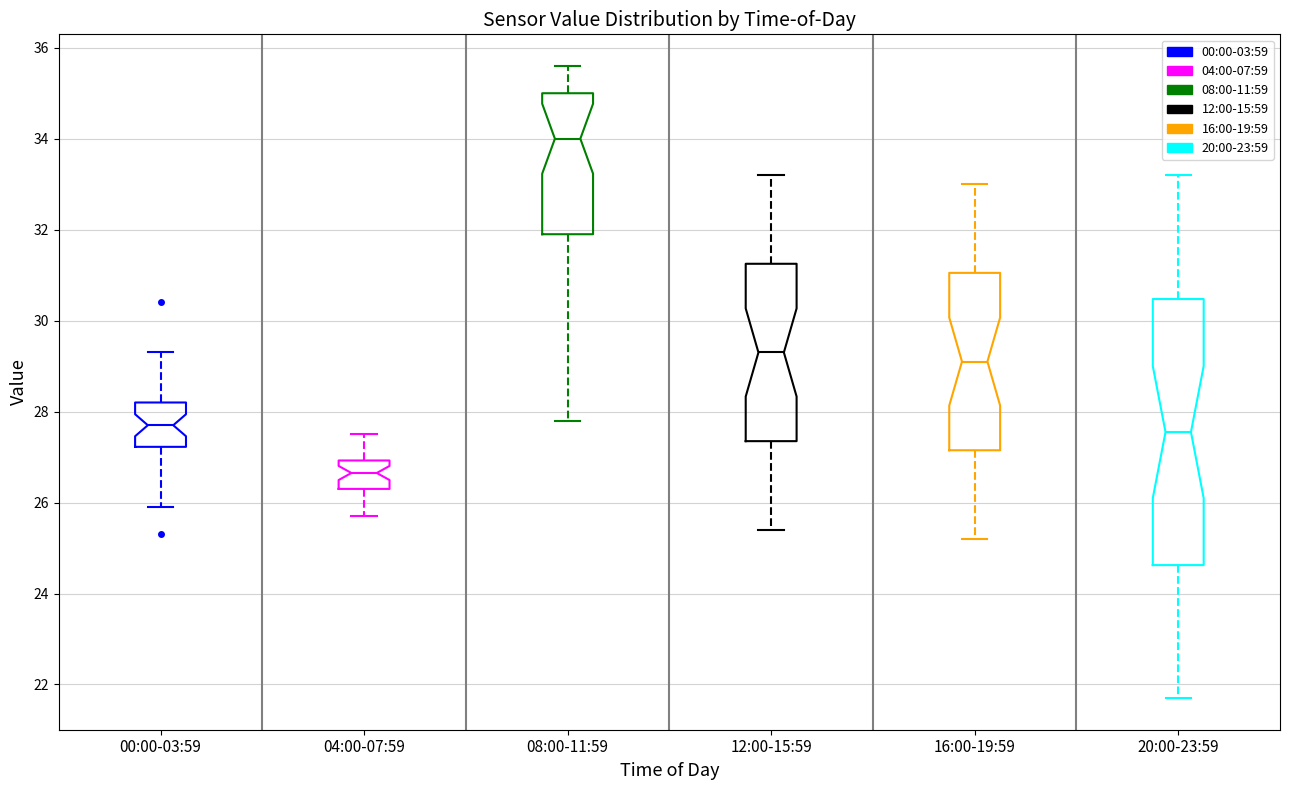

Reading left to right, transcribe this box plot: for each box, give where its median line is, the range the box spans, and where its two whiskers end, as read against the y-axis. The values are not printed on the chart, so give them approximately, as read against the axis.

00:00-03:59: median 27.8, box 27.2 to 28.2, whiskers 26.0 to 29.4
04:00-07:59: median 26.6, box 26.4 to 27.0, whiskers 25.8 to 27.6
08:00-11:59: median 34.0, box 32.0 to 35.0, whiskers 27.8 to 35.6
12:00-15:59: median 29.4, box 27.4 to 31.2, whiskers 25.4 to 33.2
16:00-19:59: median 29.2, box 27.2 to 31.0, whiskers 25.2 to 33.0
20:00-23:59: median 27.6, box 24.6 to 30.4, whiskers 21.8 to 33.2